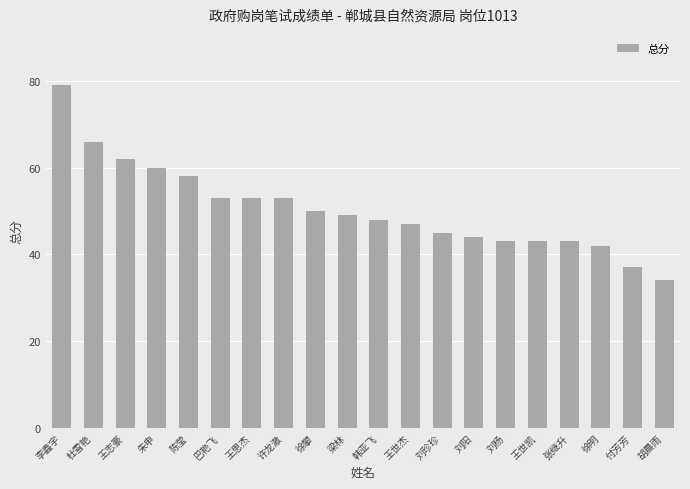

What is the smallest value displayed?

34